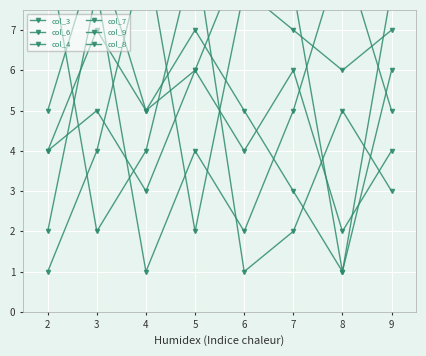

What is the highest value of the col_3 series?

9